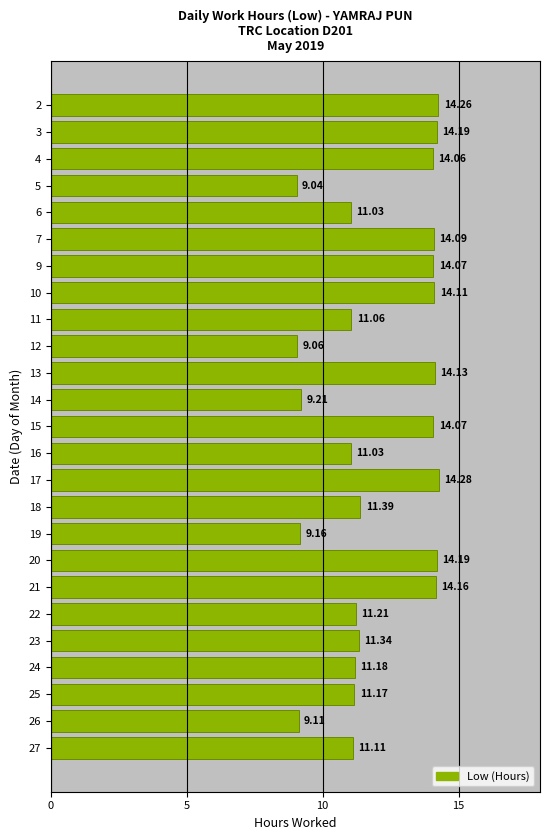

How many series are shown in this chart?

1